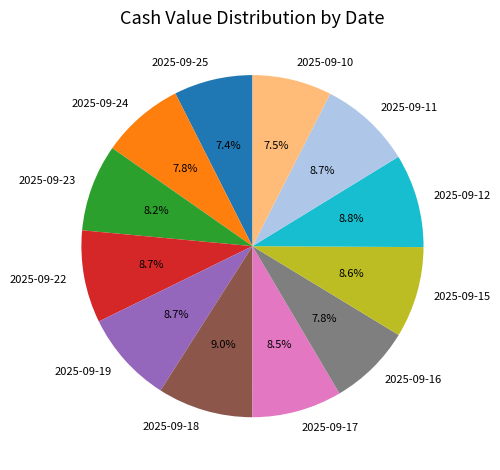

What percentage is NOT represented by 2025-09-25?

92.6%